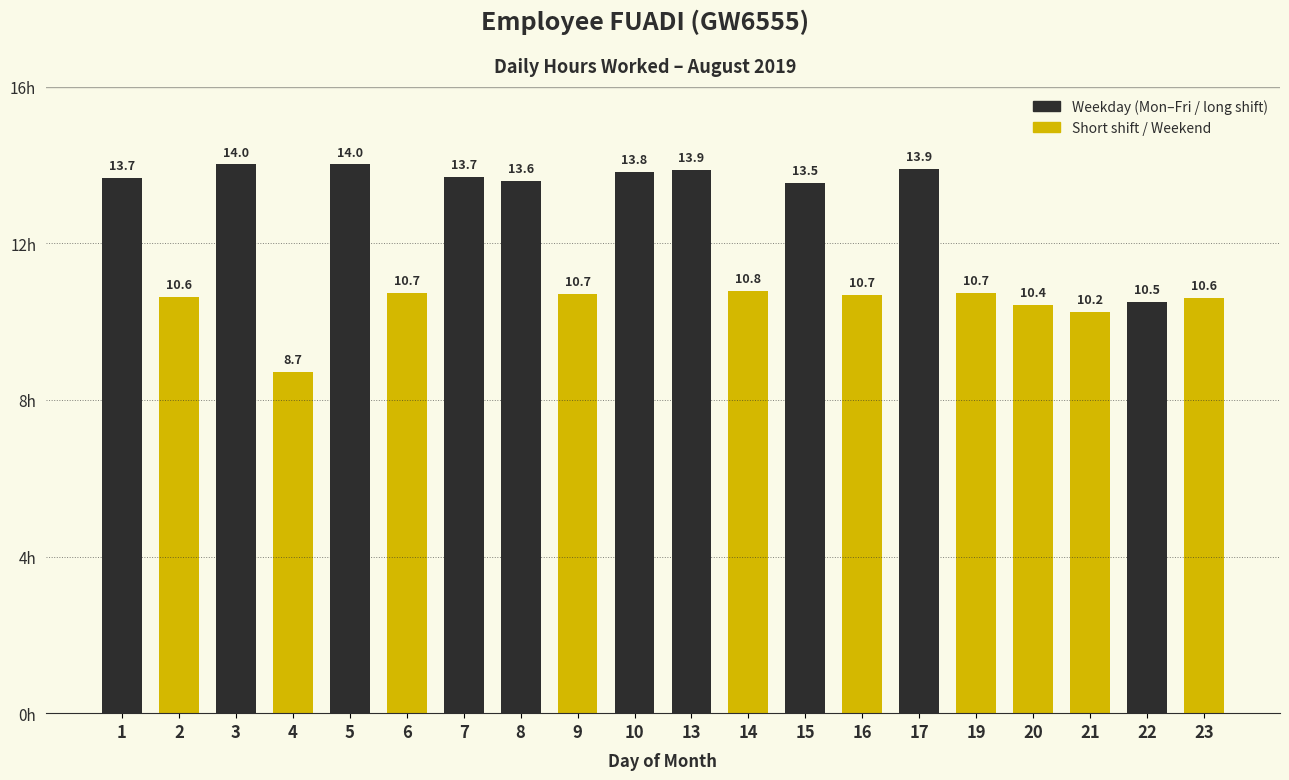

What is the greatest value displayed?

14.0